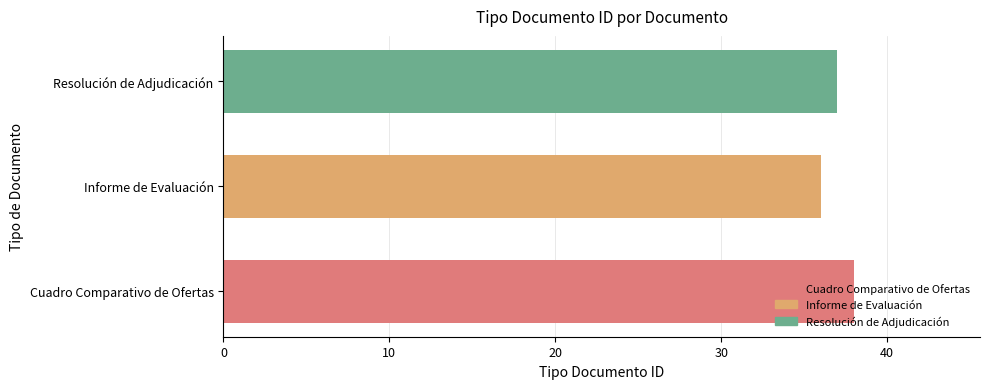

How many data points does each series have?

3